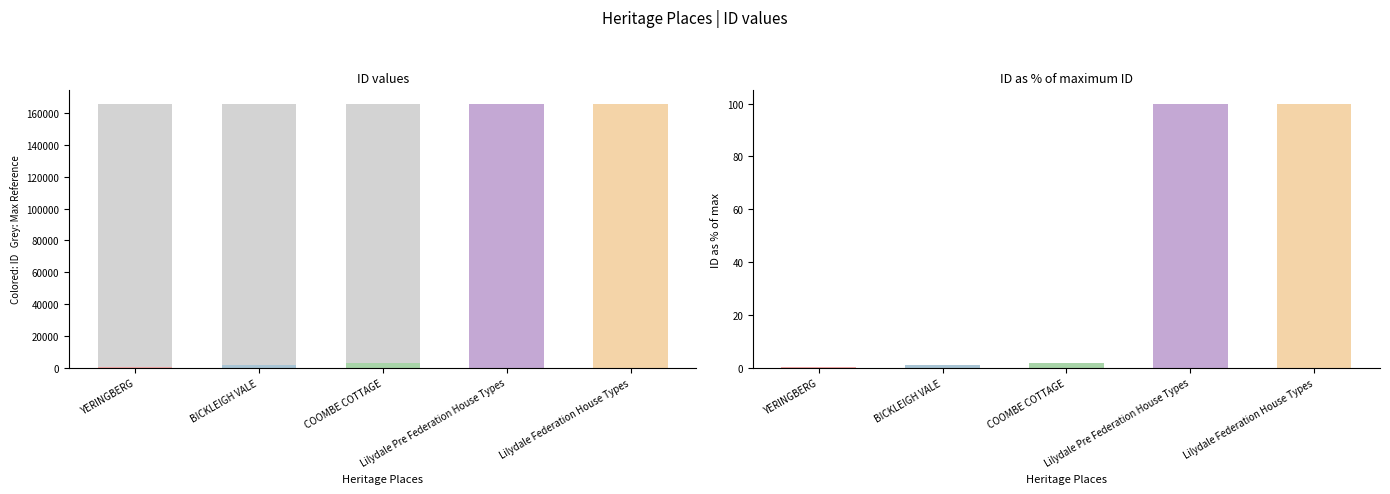

At which label does Max Reference reach its peak?

YERINGBERG